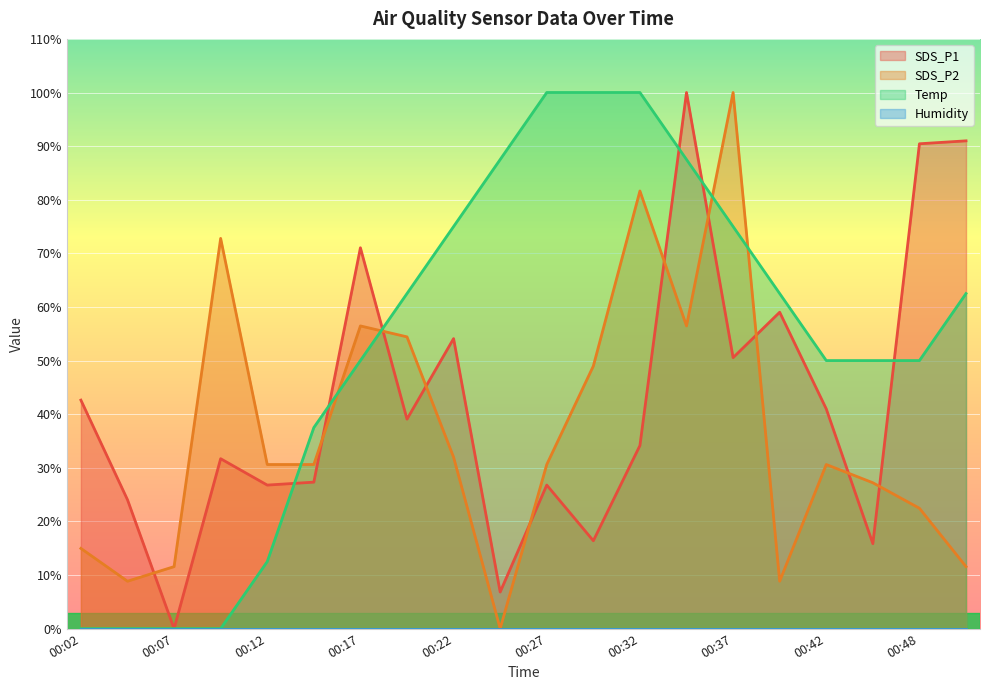

At which label does SDS_P2 first exceed 30?

00:10